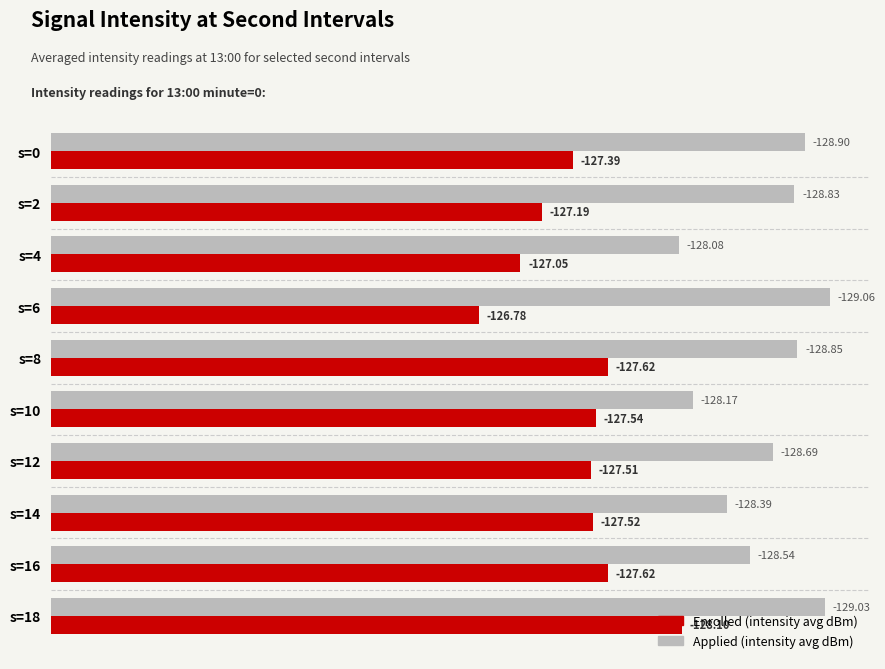

What are all the series names shown in the legend?

Enrolled (intensity avg dBm), Applied (intensity avg dBm)